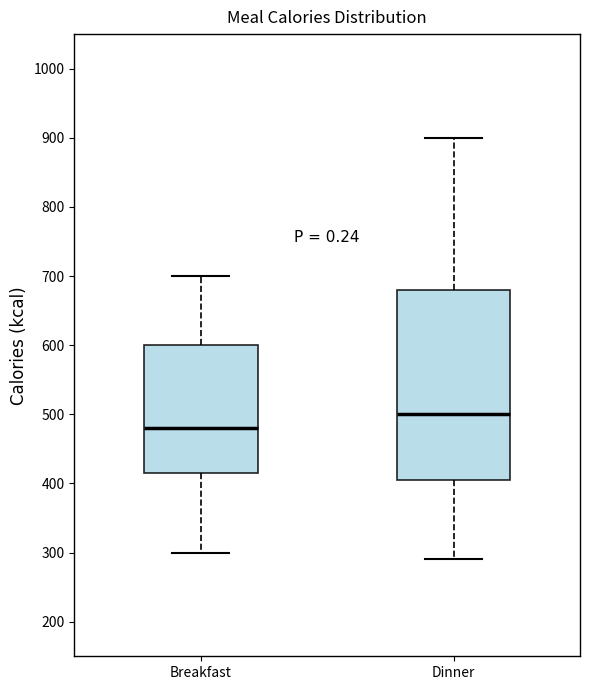

Which box is the tallest, from its lower edge to its upper edge?

Dinner